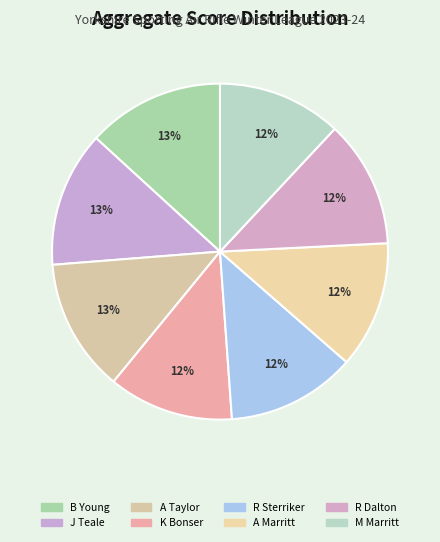

What percentage do K Bonser and J Teale together represent?

25.1%